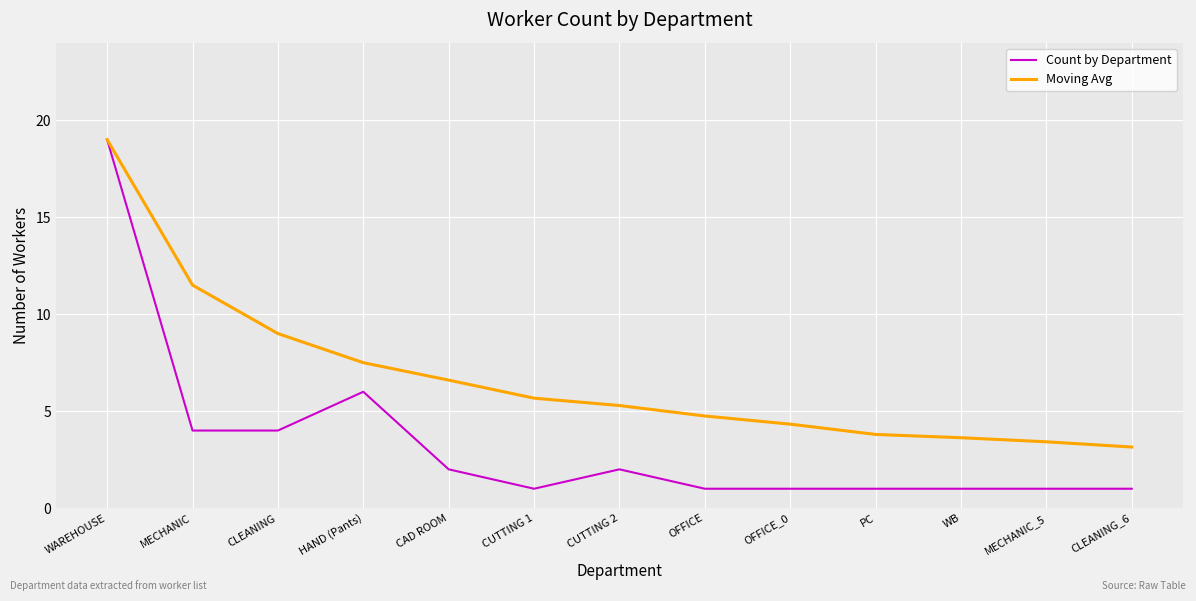

What are all the series names shown in the legend?

Count by Department, Moving Avg